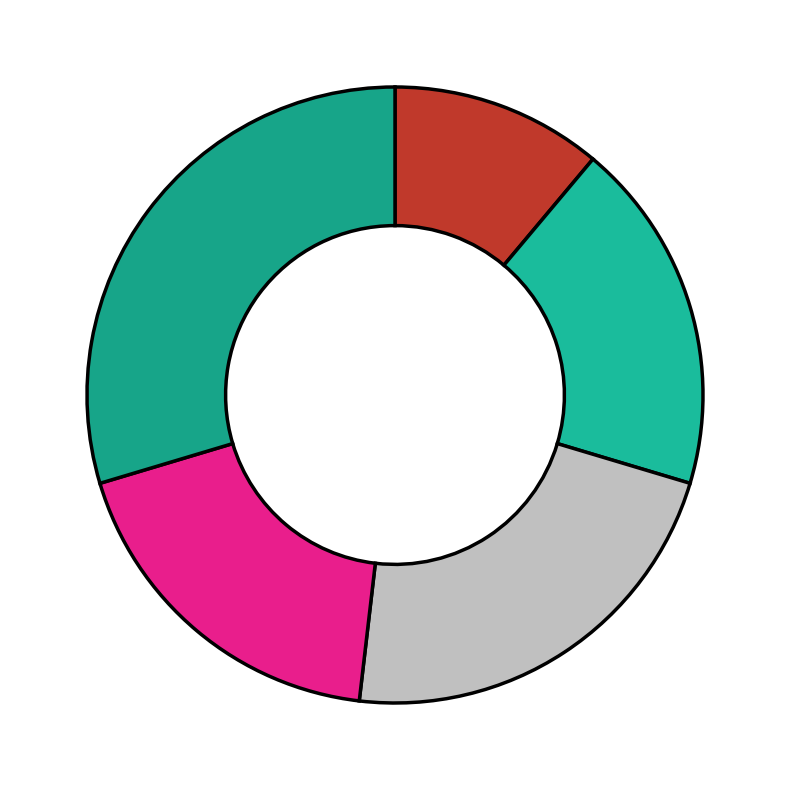

Is there a majority slice in this chart?

No